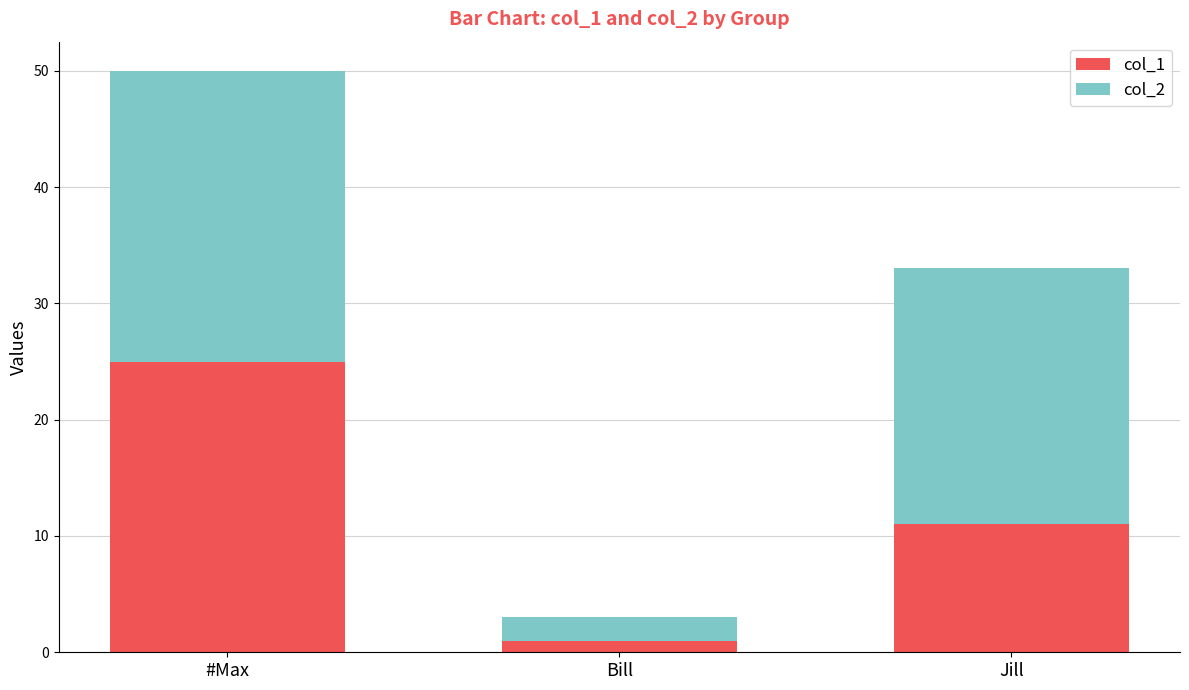

What is the sum of the col_1 values at #Max and Bill?

26